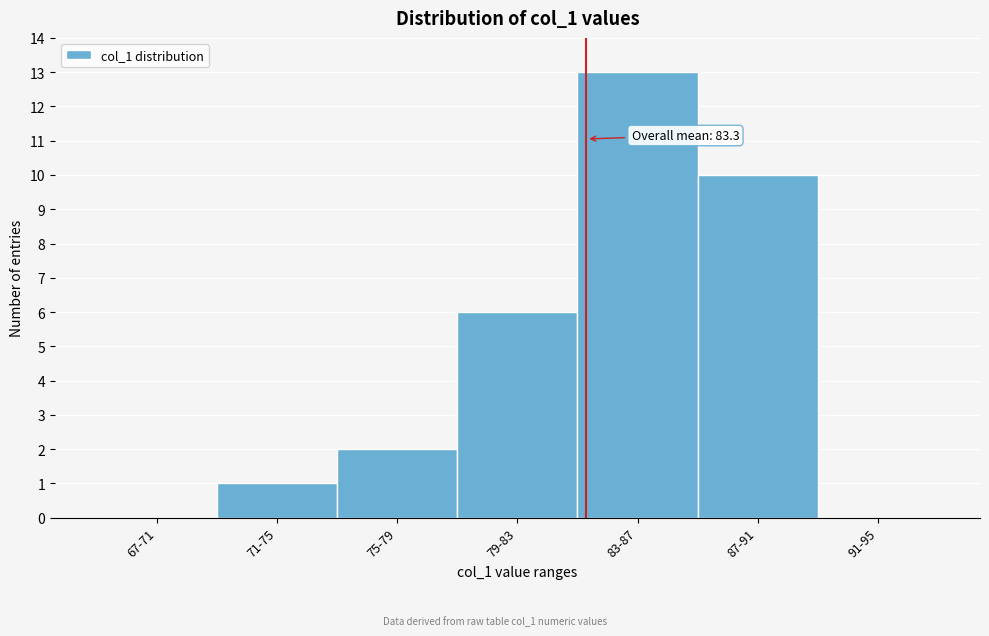

Reading right to left, extract all data points from this chart.

91-95=0	87-91=10	83-87=13	79-83=6	75-79=2	71-75=1	67-71=0